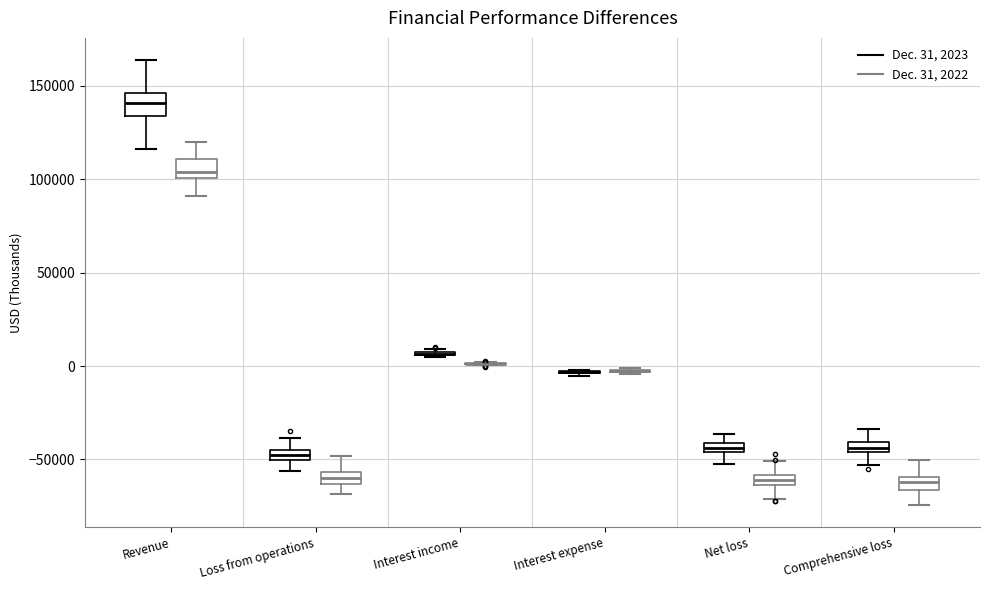

Where does the upper whisker of the box for Net loss (Dec. 31, 2022) end on the y-axis? The values are not printed on the chart, so give them approximately, as read against the axis.

-50000